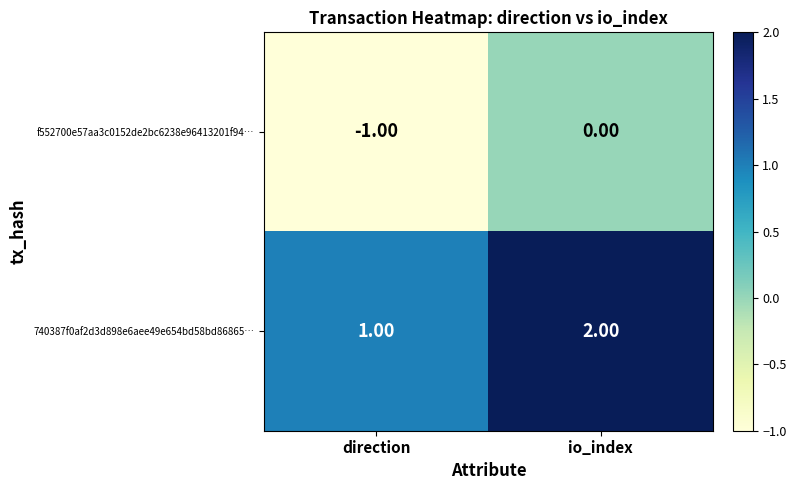

At which category does the chart reach its minimum across all series?

direction